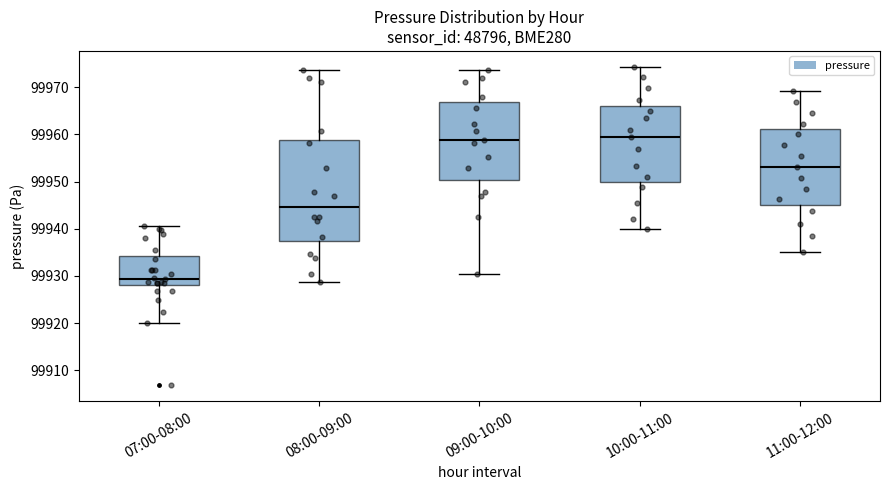

Reading left to right, read every box against the y-axis: the position of its median line, the range the box covers, and the ends of its whiskers. The values are not printed on the chart, so give them approximately, as read against the axis.

07:00-08:00: median 99929, box 99928 to 99934, whiskers 99920 to 99941
08:00-09:00: median 99945, box 99937 to 99959, whiskers 99929 to 99974
09:00-10:00: median 99959, box 99950 to 99967, whiskers 99930 to 99974
10:00-11:00: median 99959, box 99950 to 99966, whiskers 99940 to 99974
11:00-12:00: median 99953, box 99945 to 99961, whiskers 99935 to 99969